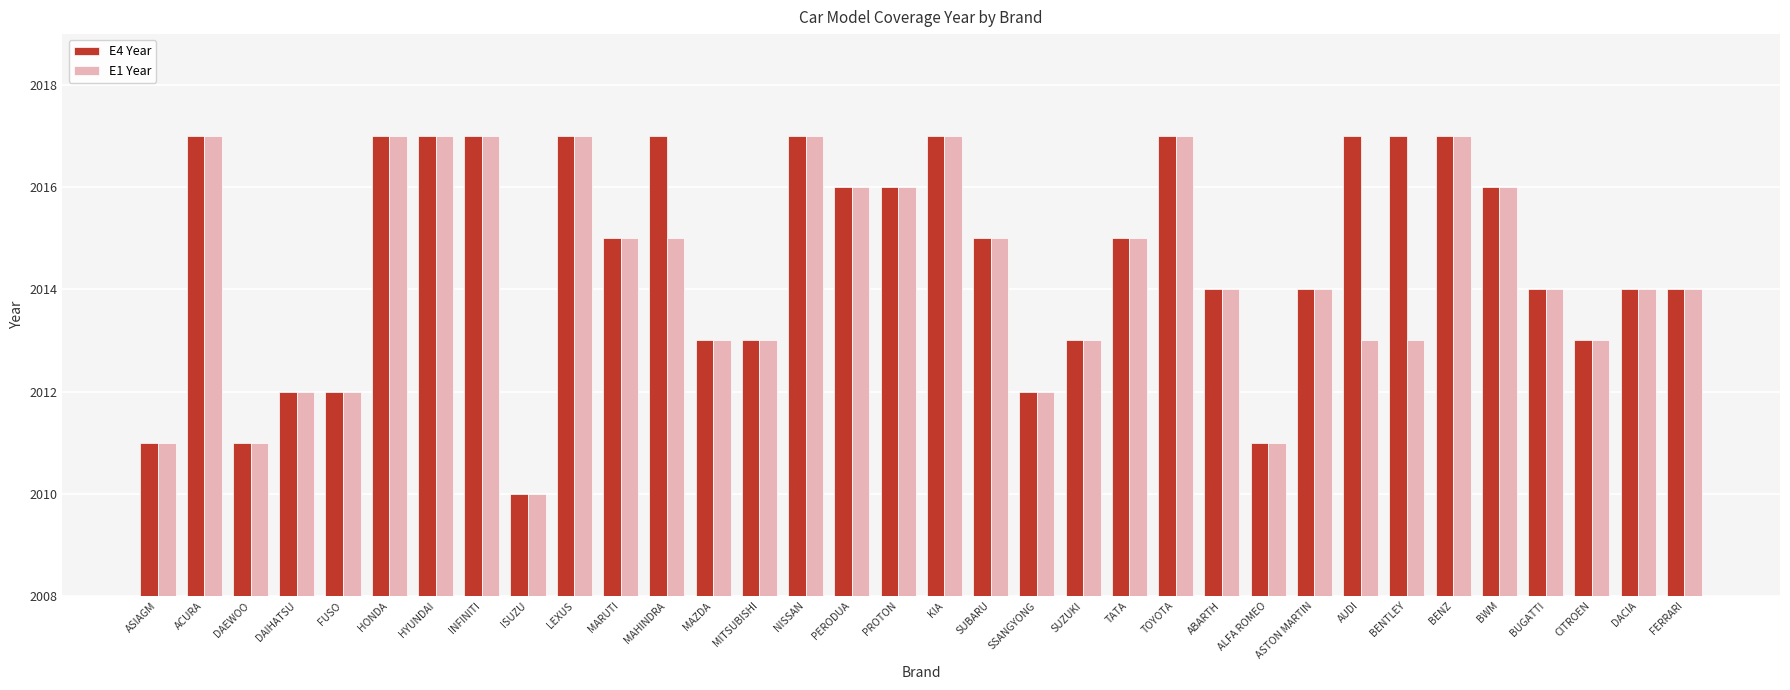

How many bars are there in each group?

2